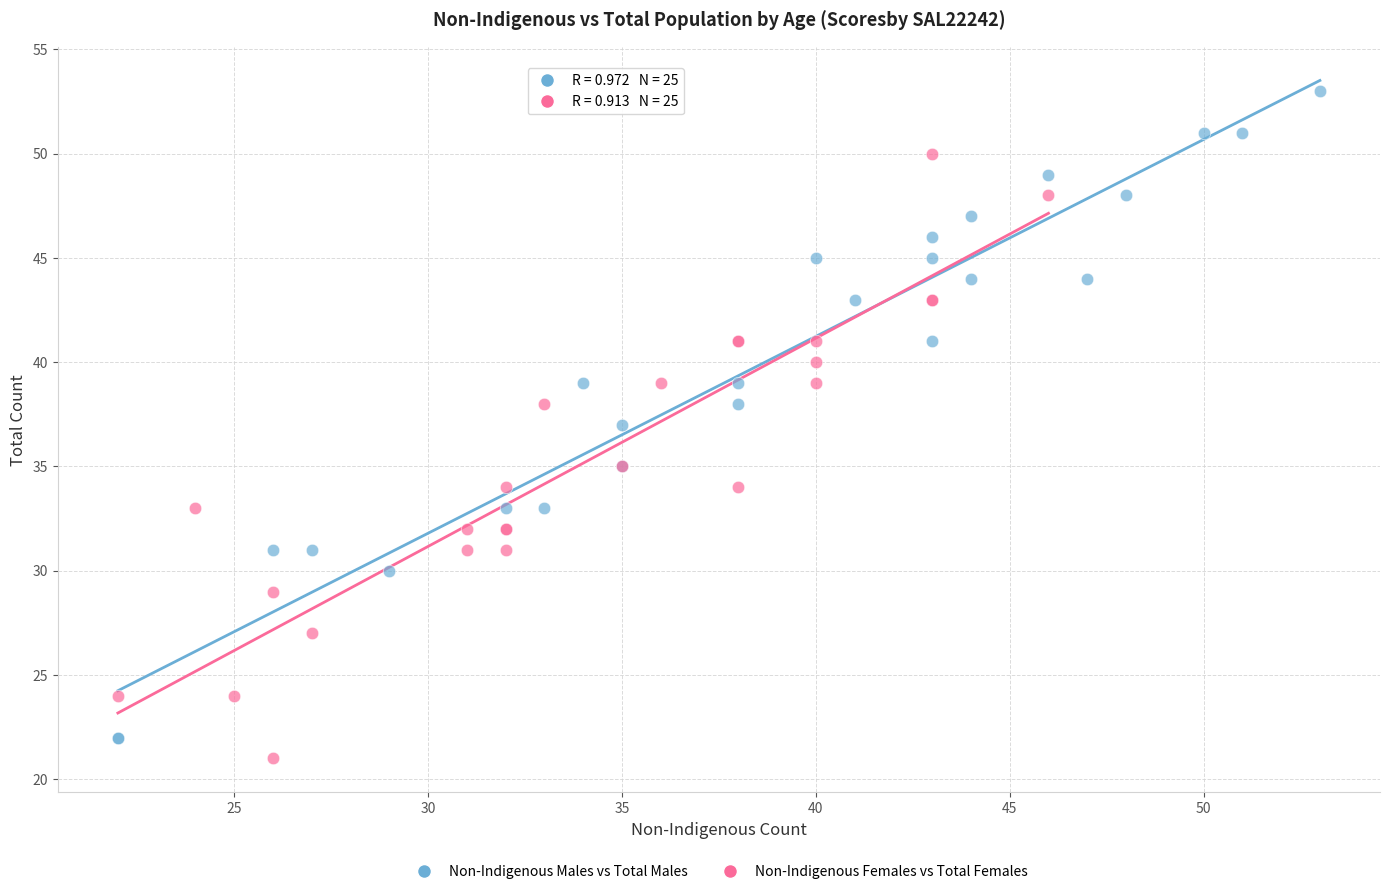

Which series contains the highest Y value?

Non-Indigenous Males vs Total Males